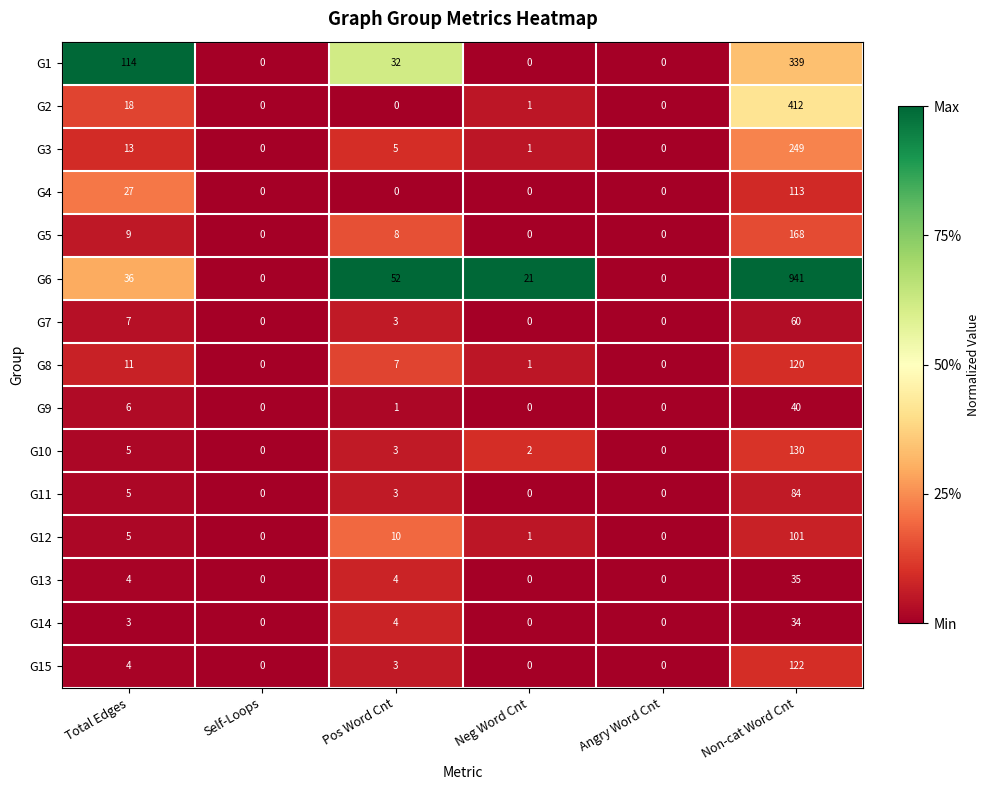

What is the difference between the highest and lowest values at Neg Word Cnt?

21